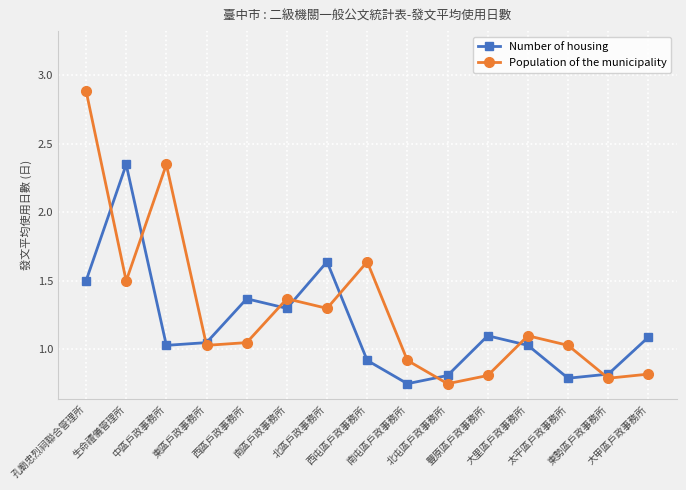

What is the difference between the maximum and second lowest values in the Population of the municipality series?

2.1